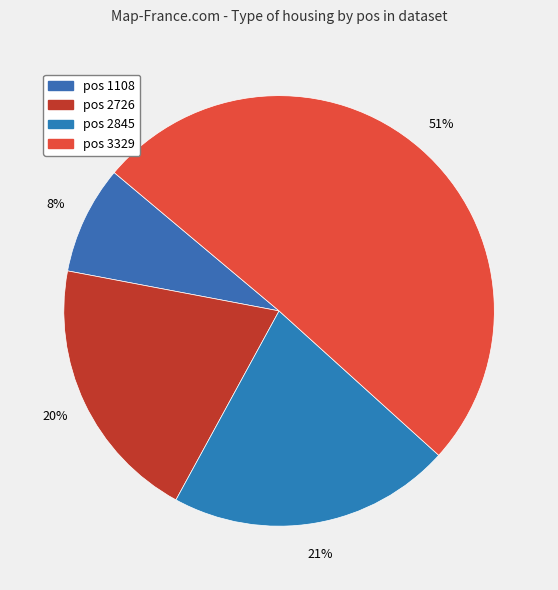

How many slices are in this pie chart?

4